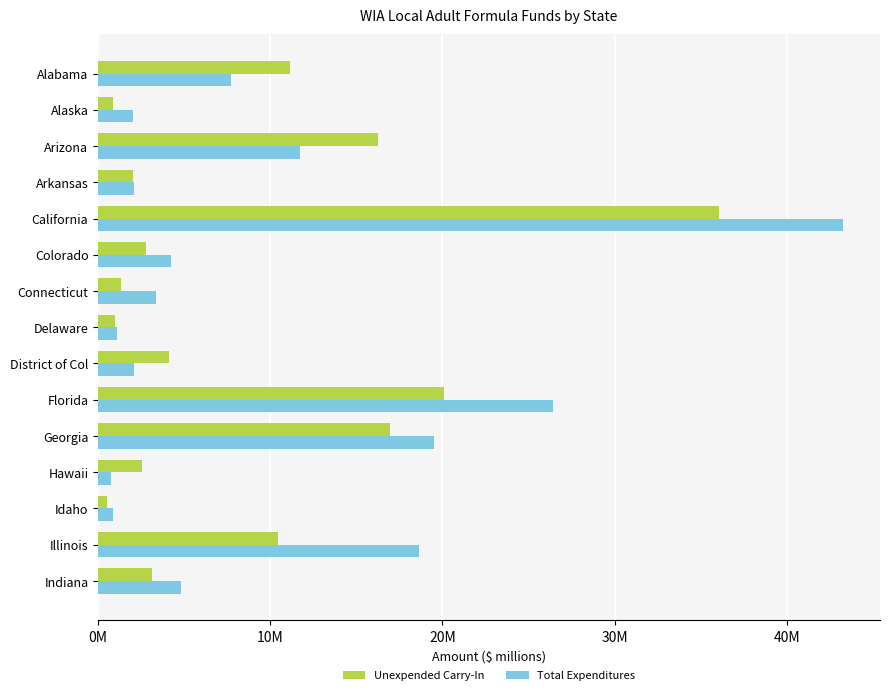

What are all the series names shown in the legend?

Unexpended Carry-In, Total Expenditures